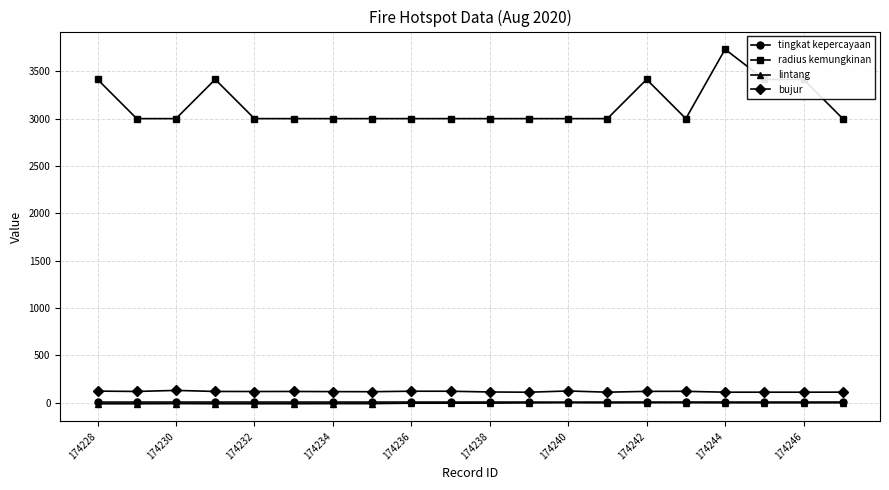

True or false: radius kemungkinan has more than 0 points higher than both neighbors.

True